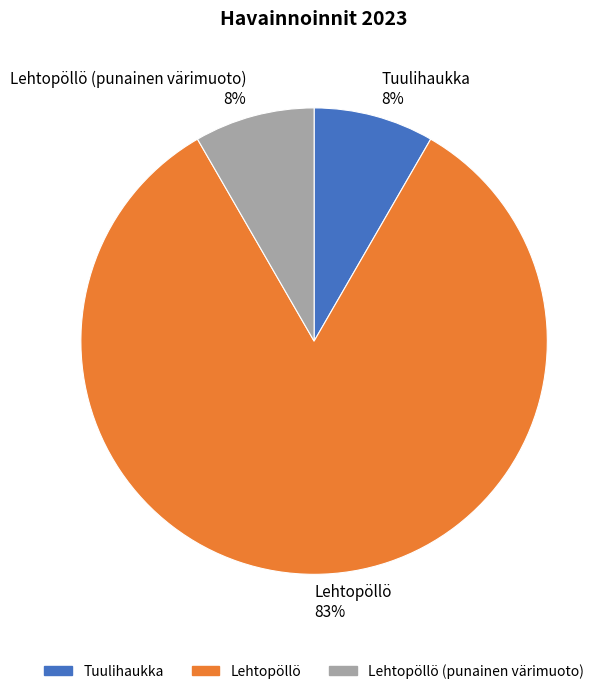

Combined, do Lehtopöllö 83% and Tuulihaukka 8% account for over 50%?

Yes